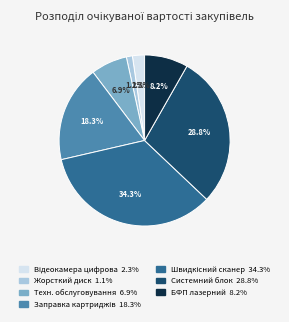

Is there any slice that represents more than half of the pie?

No